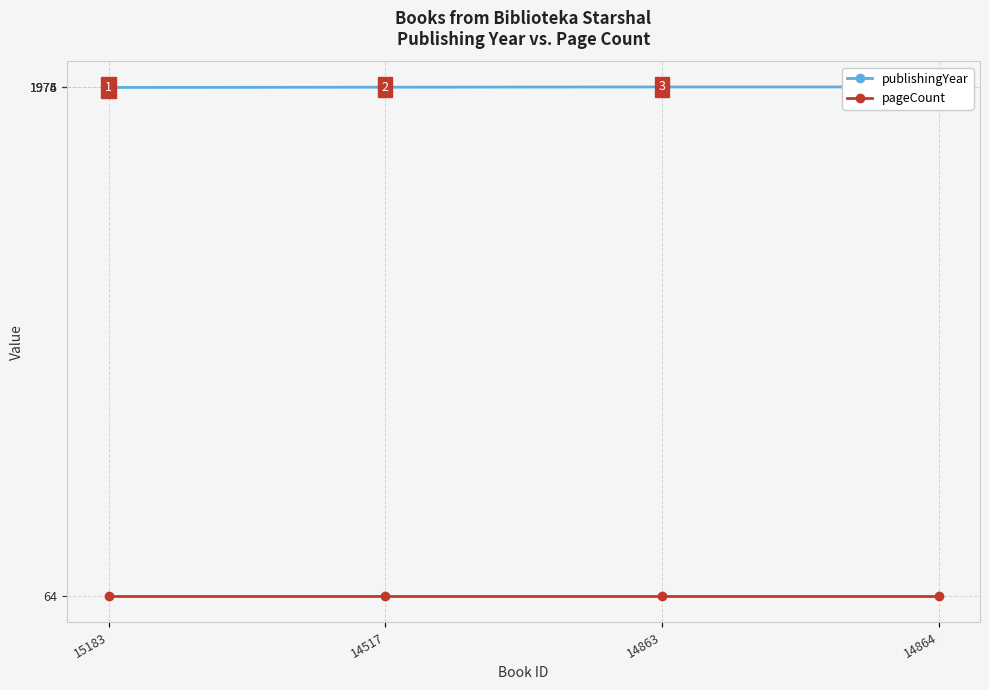

True or false: pageCount and publishingYear cross at least once.

False